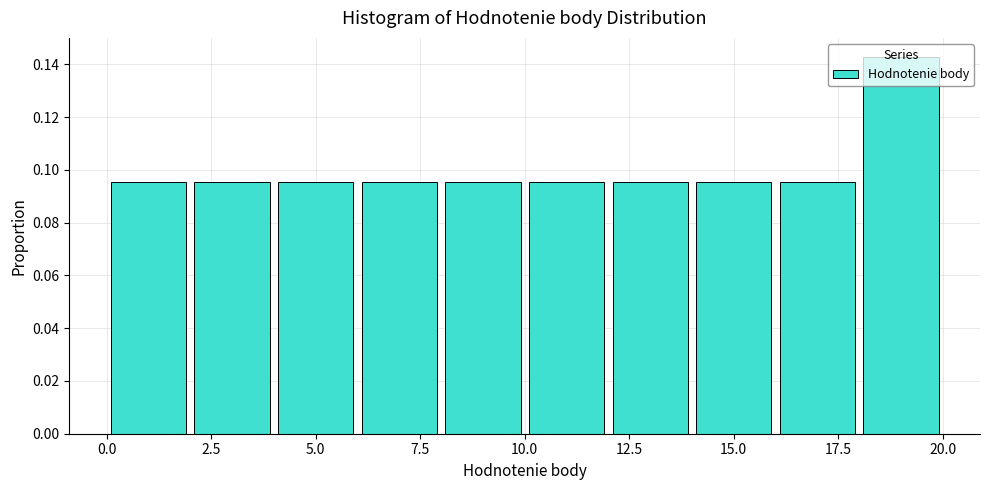

Reading left to right, transcribe this chart: for each bar, give the range it covers on the x-axis and its height. The values are not printed on the chart, so give them approximately, as read against the axis.

0 to 2: 0.096
2 to 4: 0.096
4 to 6: 0.096
6 to 8: 0.096
8 to 10: 0.096
10 to 12: 0.096
12 to 14: 0.096
14 to 16: 0.096
16 to 18: 0.096
18 to 20: 0.142